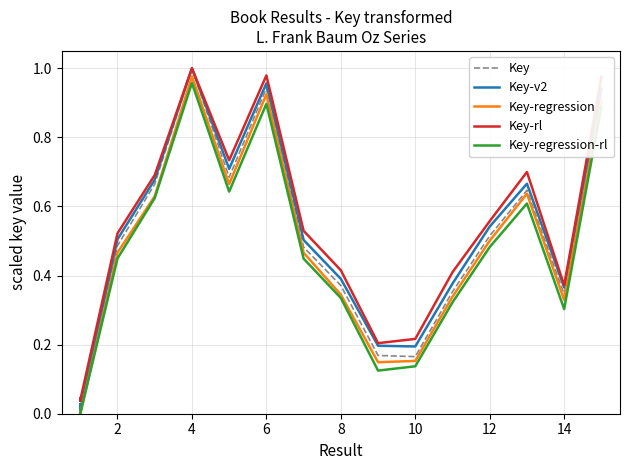

Rank the series by their average value, from highest to lowest.

Key-rl, Key-v2, Key, Key-regression, Key-regression-rl